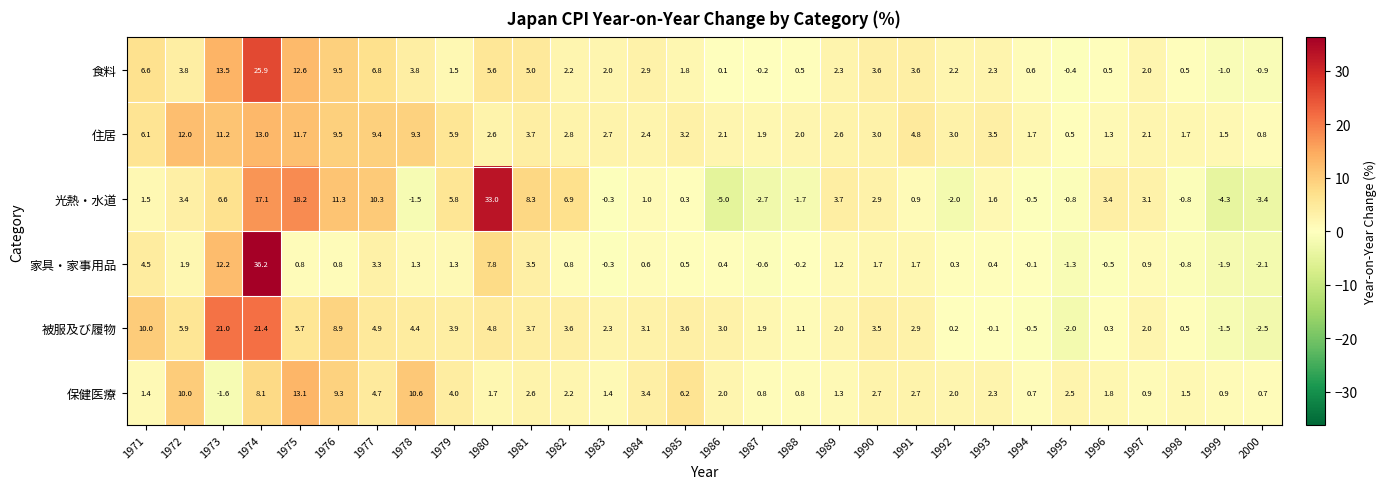

Rank the series by their maximum value, from highest to lowest.

家具・家事用品, 光熱・水道, 食料, 被服及び履物, 保健医療, 住居